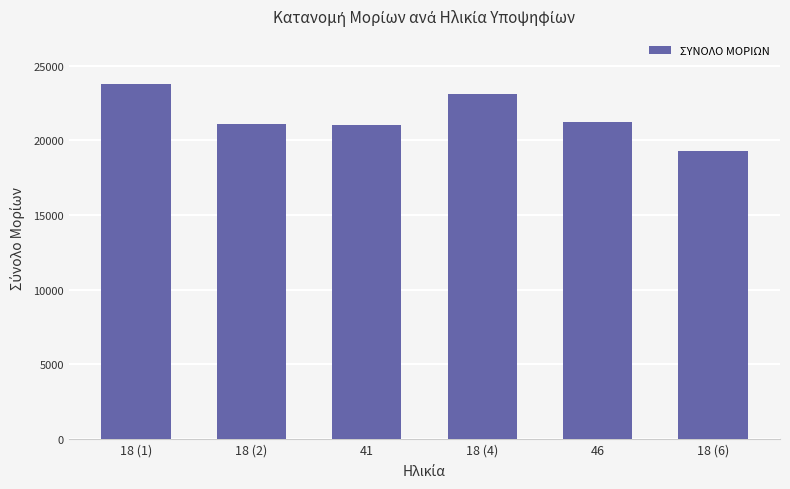

True or false: the data shows 21000 at 41.

True